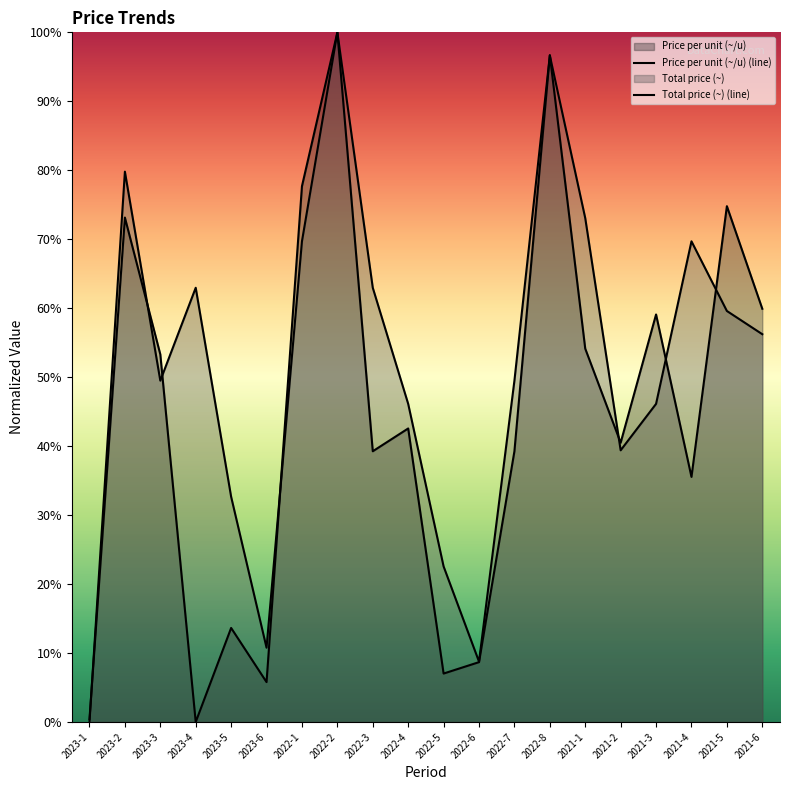

The Total price (~) (line) series shows 34.7 at 2021-6. True or false?

False